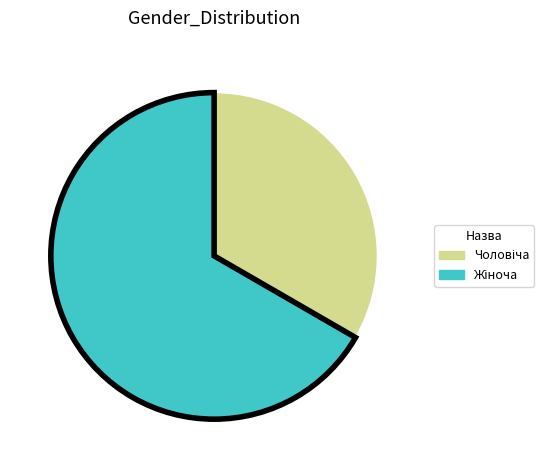

Does any single category account for the majority?

Yes